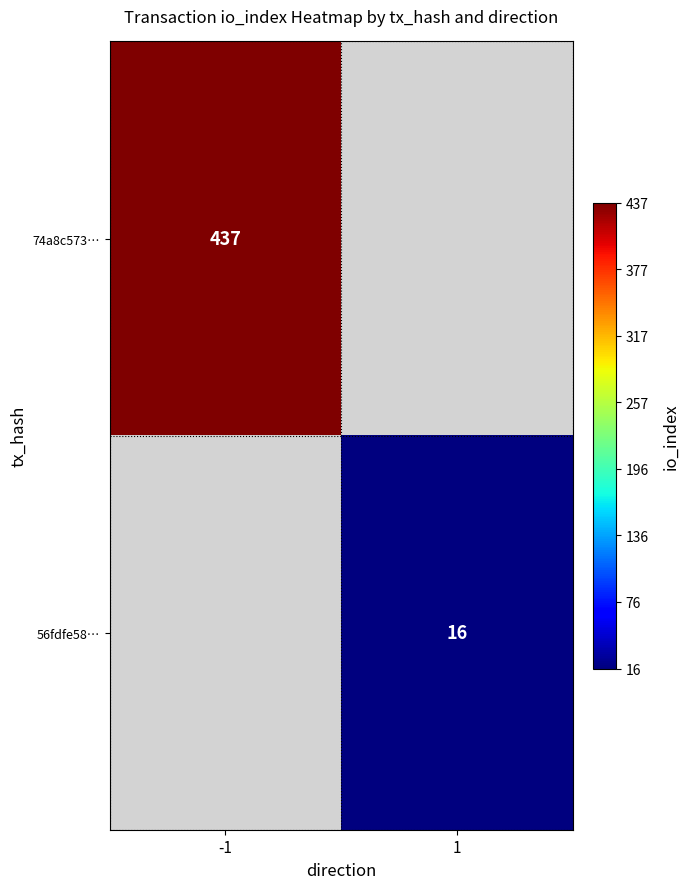

Is it true that 56fdfe58… equals 21 at 1?

False